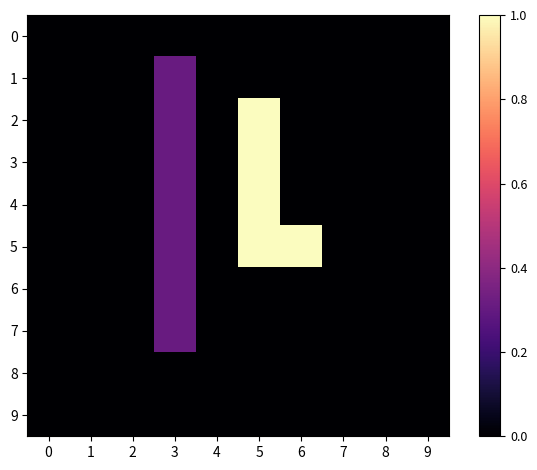

Reading left to right, list all the values displayed in this chart.

0: 0=0.0	1=0.0	2=0.0	3=0.0	4=0.0	5=0.0	6=0.0	7=0.0	8=0.0	9=0.0
1: 0=0.0	1=0.0	2=0.0	3=0.3	4=0.0	5=0.0	6=0.0	7=0.0	8=0.0	9=0.0
2: 0=0.0	1=0.0	2=0.0	3=0.3	4=0.0	5=1.0	6=0.0	7=0.0	8=0.0	9=0.0
3: 0=0.0	1=0.0	2=0.0	3=0.3	4=0.0	5=1.0	6=0.0	7=0.0	8=0.0	9=0.0
4: 0=0.0	1=0.0	2=0.0	3=0.3	4=0.0	5=1.0	6=0.0	7=0.0	8=0.0	9=0.0
5: 0=0.0	1=0.0	2=0.0	3=0.3	4=0.0	5=1.0	6=1.0	7=0.0	8=0.0	9=0.0
6: 0=0.0	1=0.0	2=0.0	3=0.3	4=0.0	5=0.0	6=0.0	7=0.0	8=0.0	9=0.0
7: 0=0.0	1=0.0	2=0.0	3=0.3	4=0.0	5=0.0	6=0.0	7=0.0	8=0.0	9=0.0
8: 0=0.0	1=0.0	2=0.0	3=0.0	4=0.0	5=0.0	6=0.0	7=0.0	8=0.0	9=0.0
9: 0=0.0	1=0.0	2=0.0	3=0.0	4=0.0	5=0.0	6=0.0	7=0.0	8=0.0	9=0.0